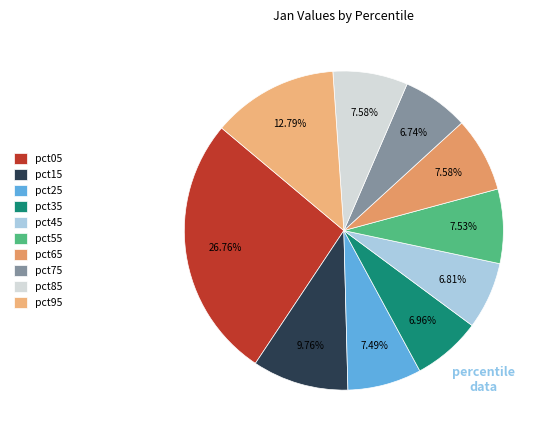

Rank the categories by value from lowest to highest.

pct75, pct45, pct35, pct25, pct55, pct65, pct85, pct15, pct95, pct05